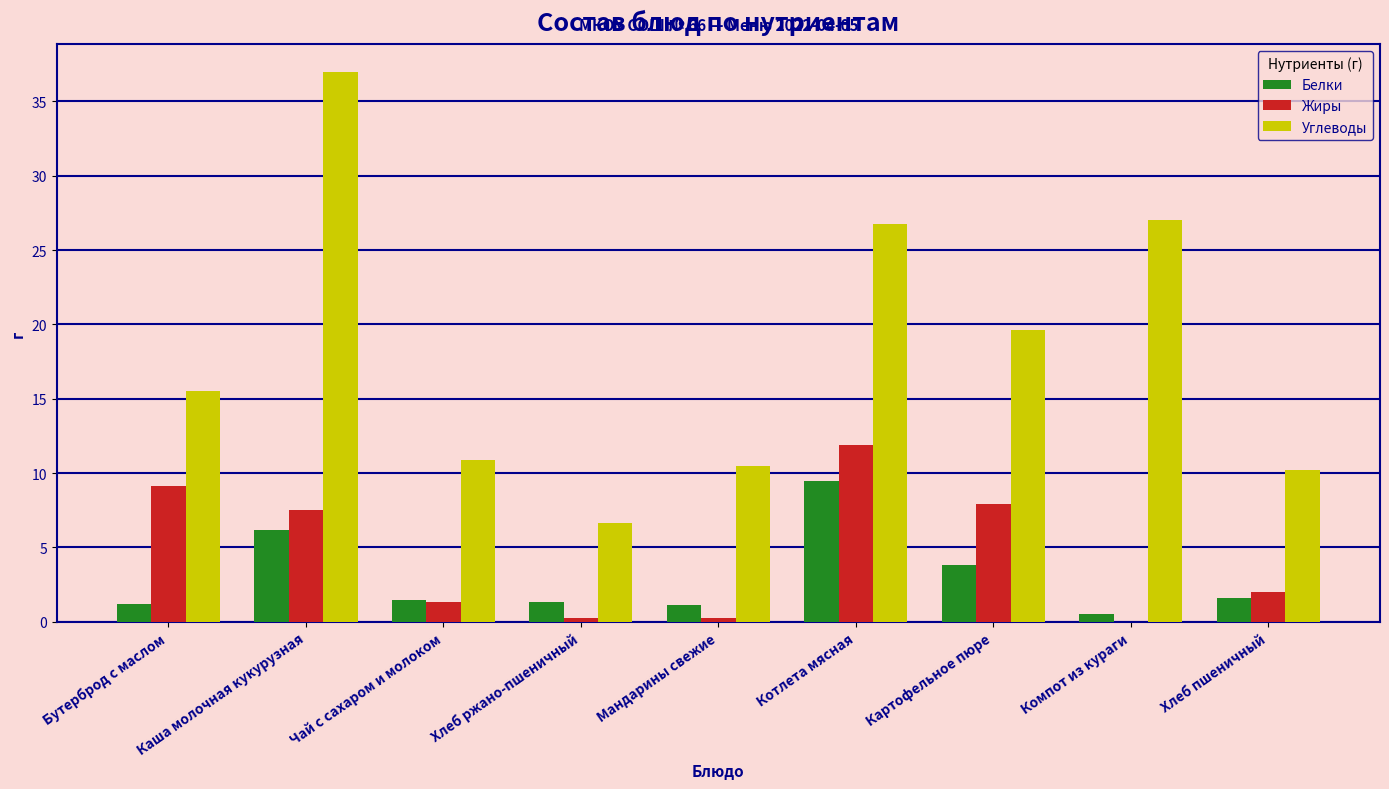

Between Мандарины свежие and Картофельное пюре, which series saw the biggest shift?

Углеводы